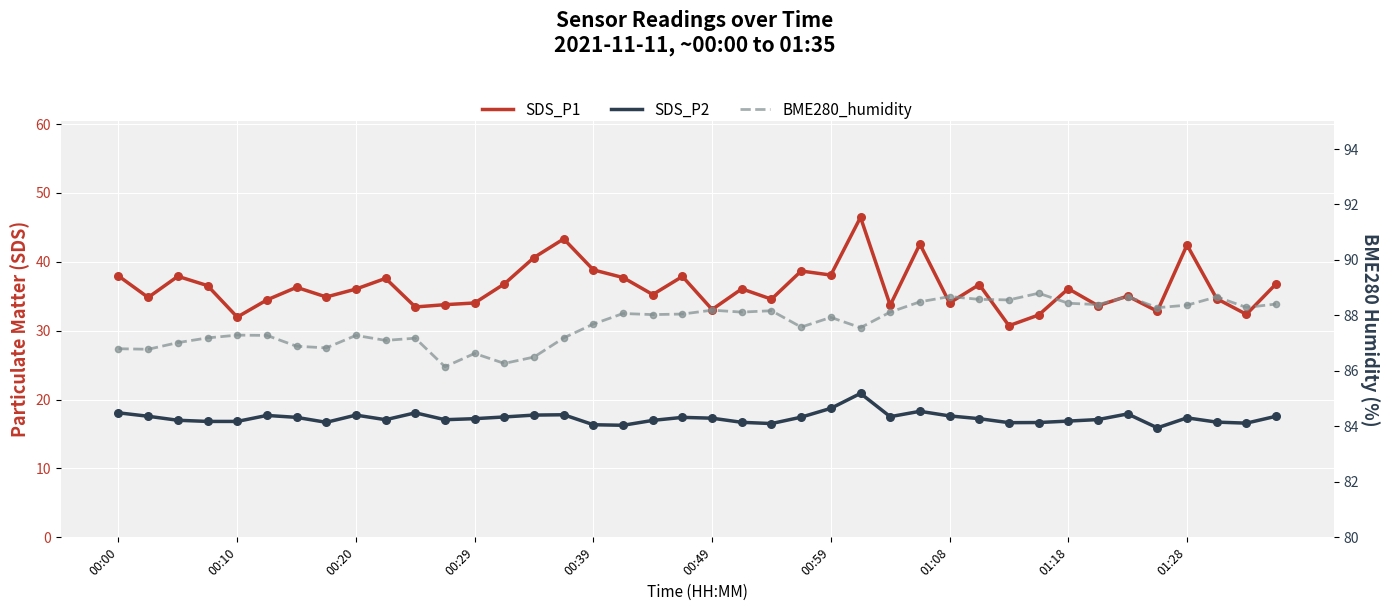

At which category is the sum across all series the highest?

25